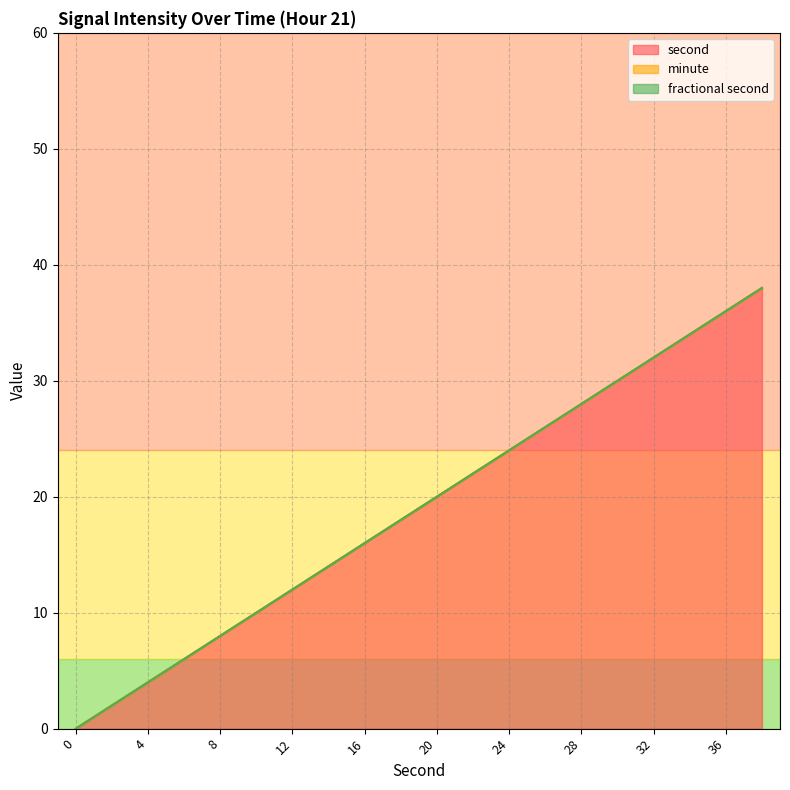

The value of fractional second at 16 is 0. True or false?

True